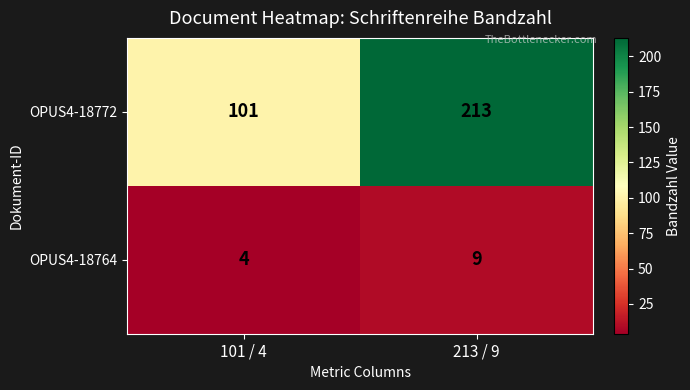

Between 101 / 4 and 213 / 9, which series saw the biggest shift?

OPUS4-18772